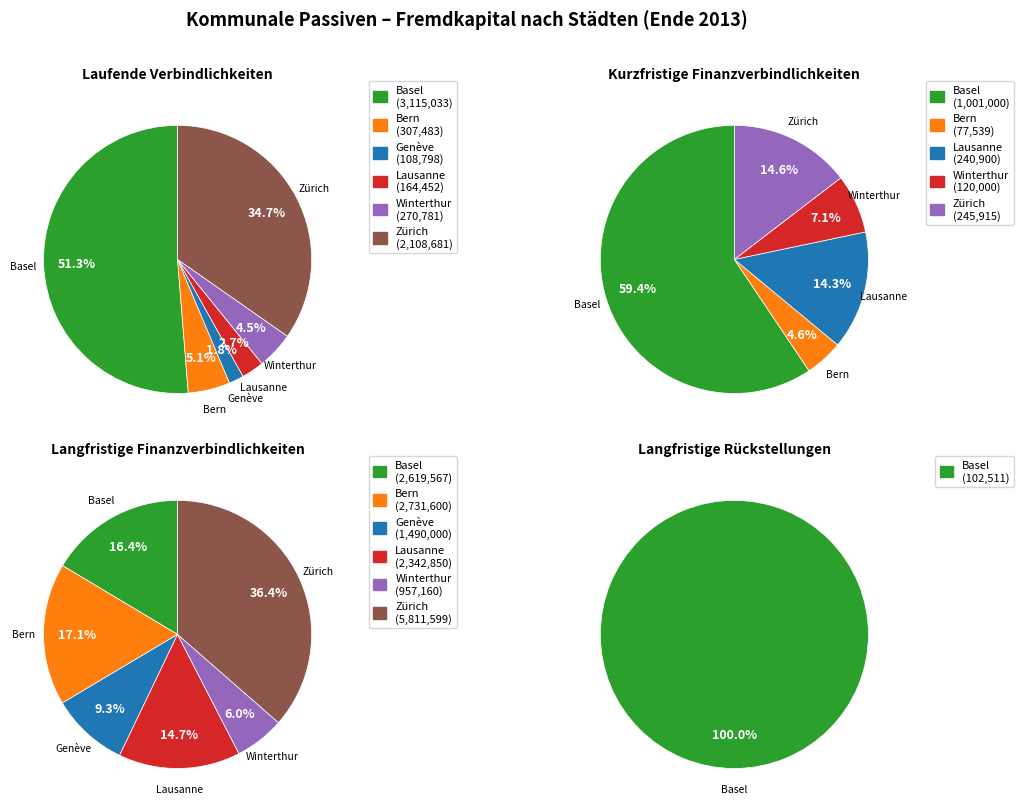

How many slices are in this pie chart?

6